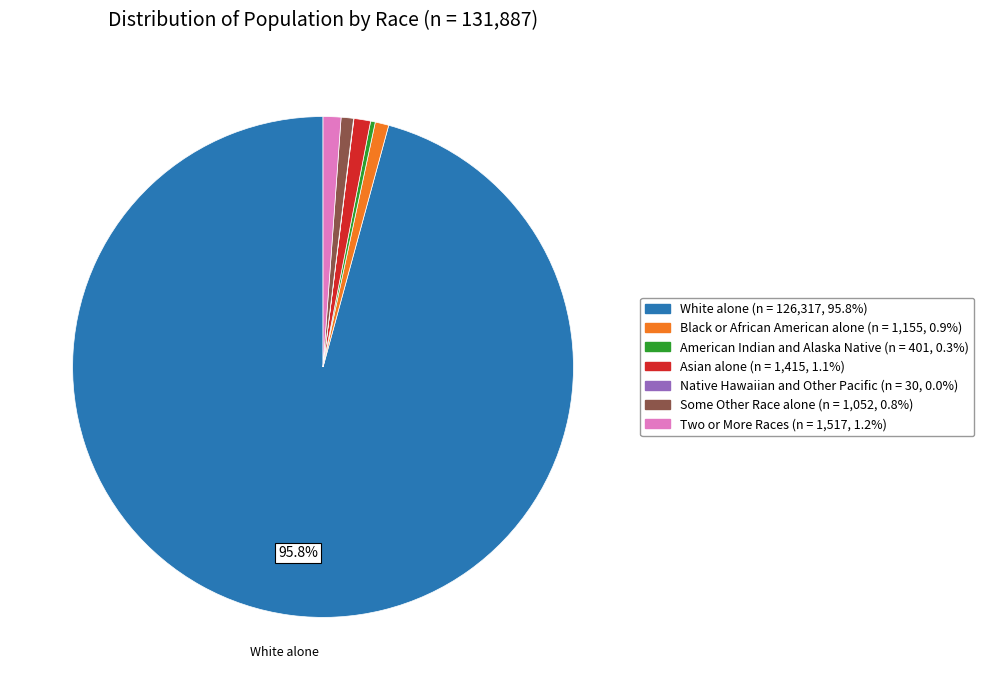

Is there a majority slice in this chart?

Yes